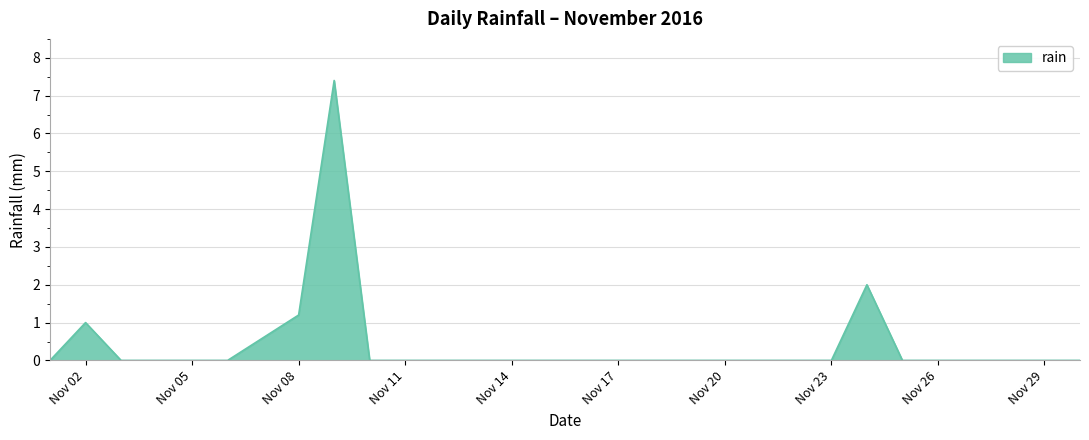

What is the greatest value displayed?

7.4